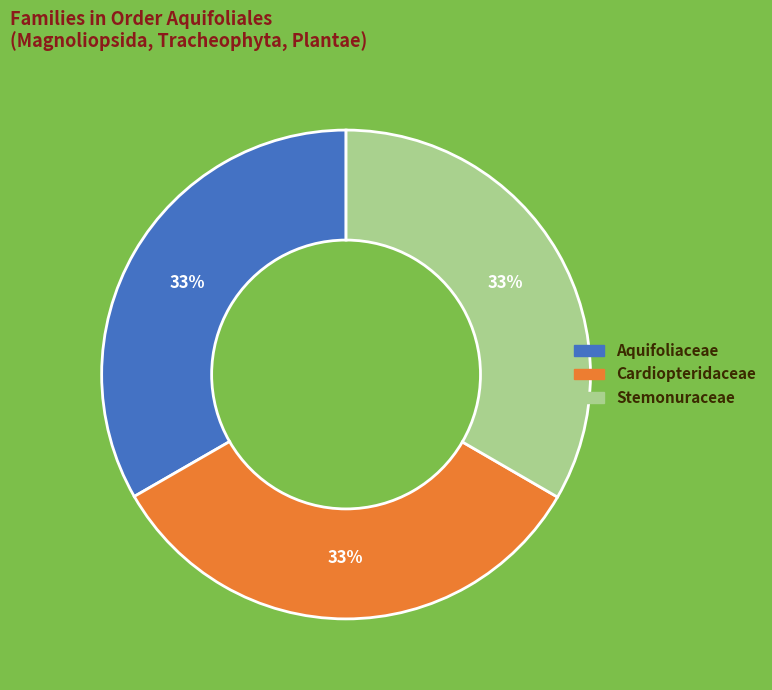

How many segments does this pie chart have?

3